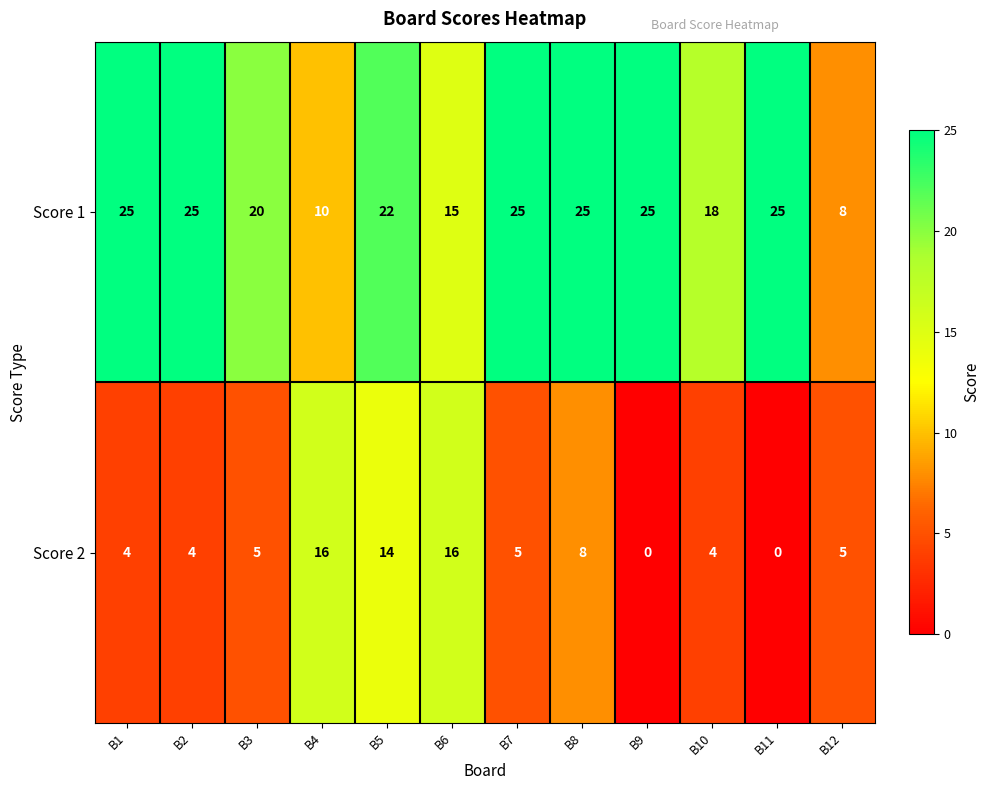

What is the approximate value of Score 1 at B11?

25